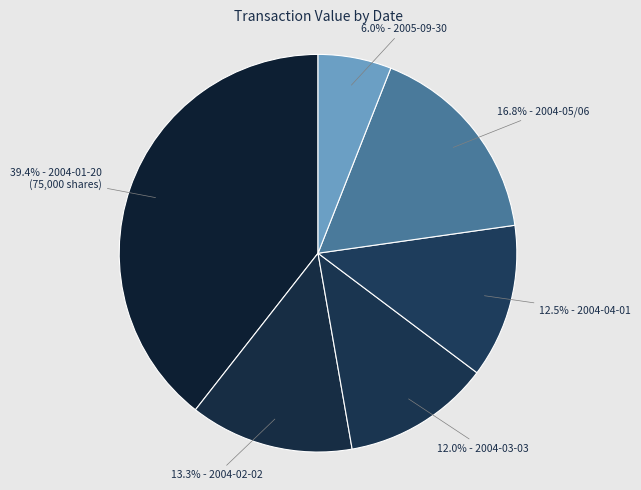

How many segments does this pie chart have?

6